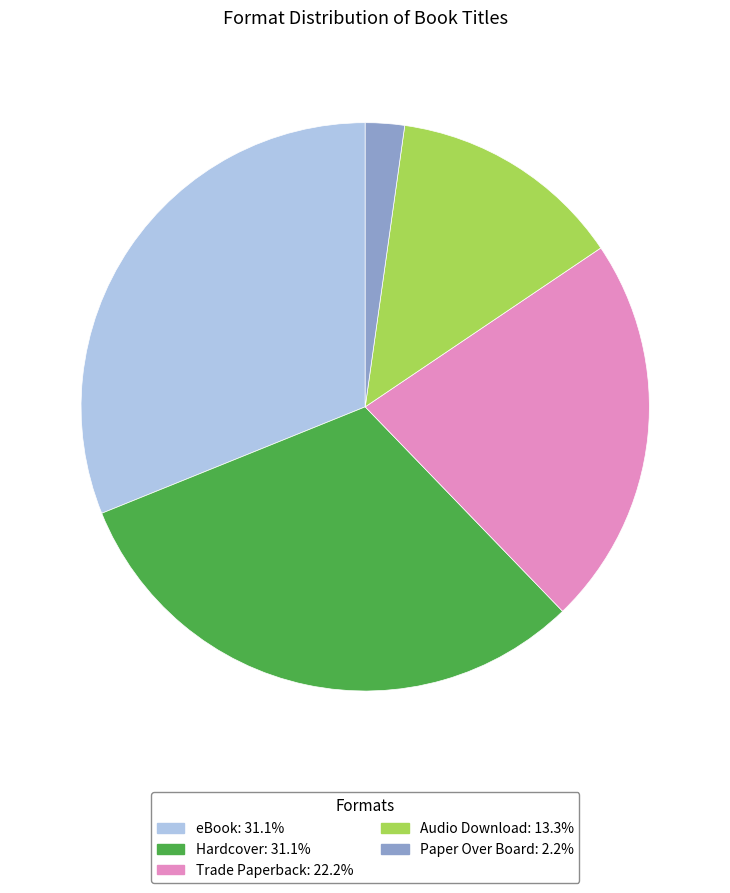

What is the ratio of the value at Trade Paperback: 22.2% to the value at Paper Over Board: 2.2%?

10.0